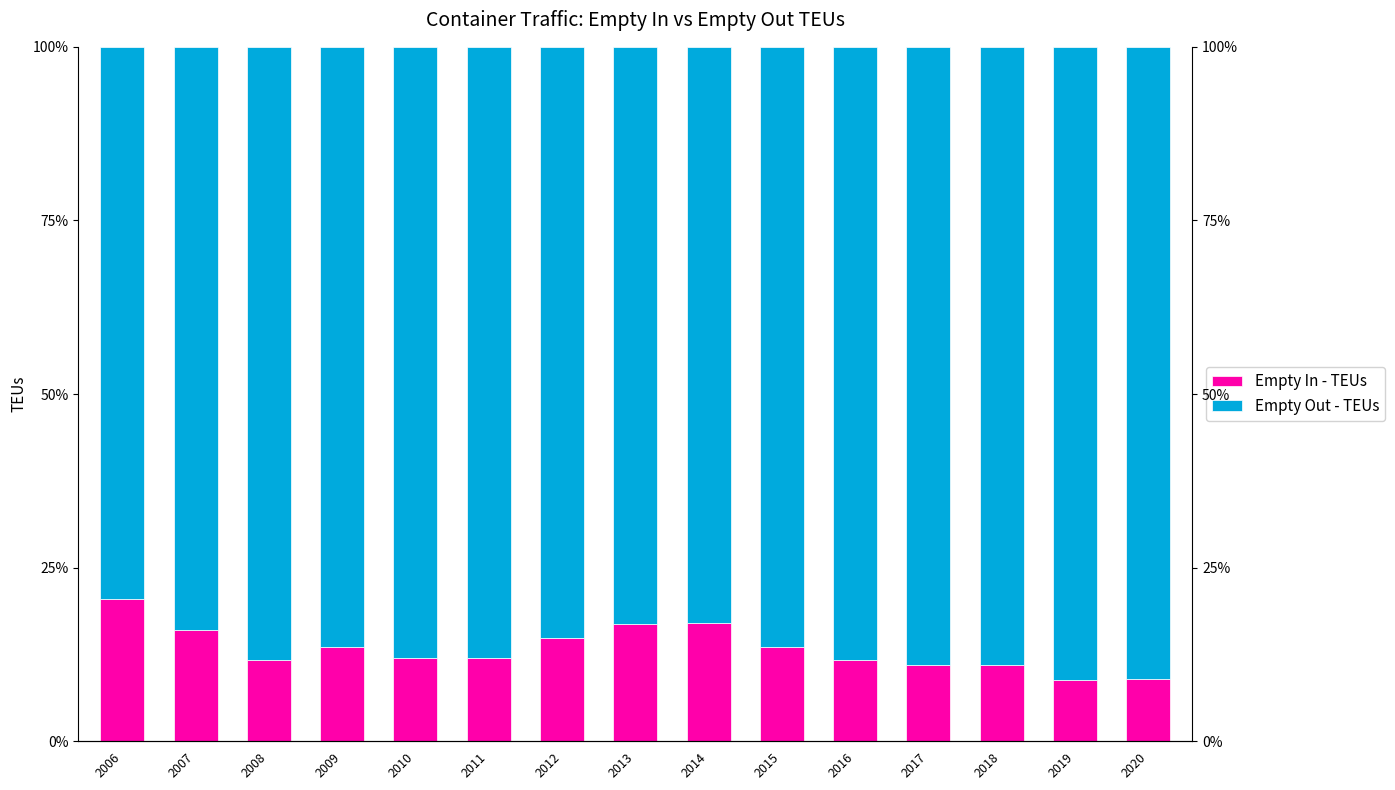

What are all the series names shown in the legend?

Empty In - TEUs, Empty Out - TEUs